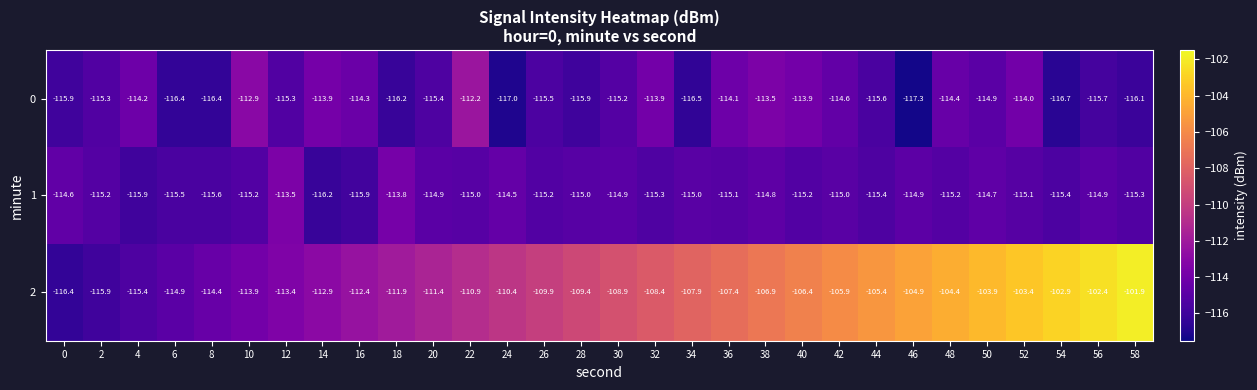

At which category does the chart reach its minimum across all series?

46